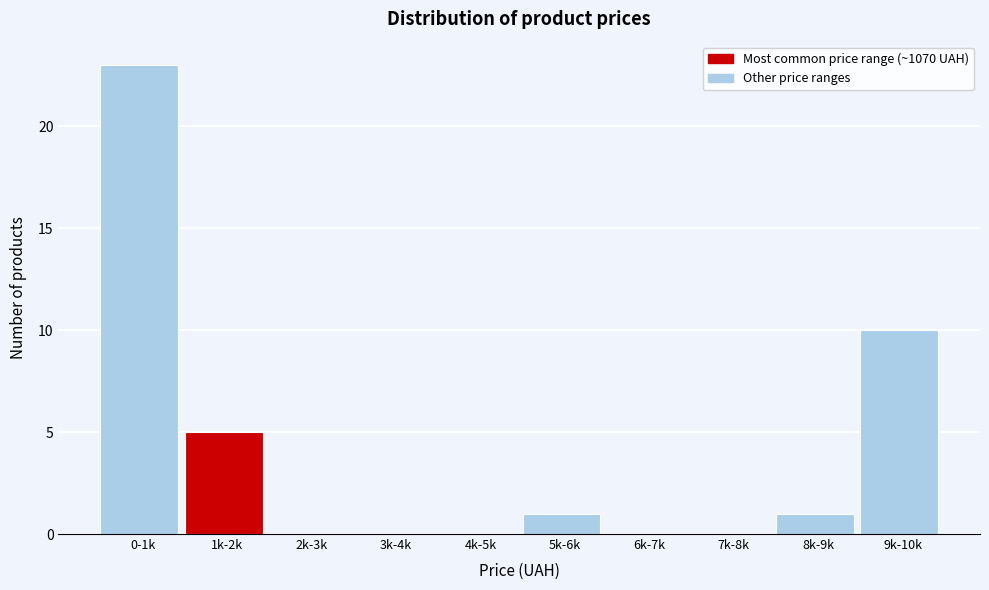

Reading right to left, what are all the values shown in this chart?

9k-10k=10	8k-9k=1	7k-8k=0	6k-7k=0	5k-6k=1	4k-5k=0	3k-4k=0	2k-3k=0	1k-2k=5	0-1k=23